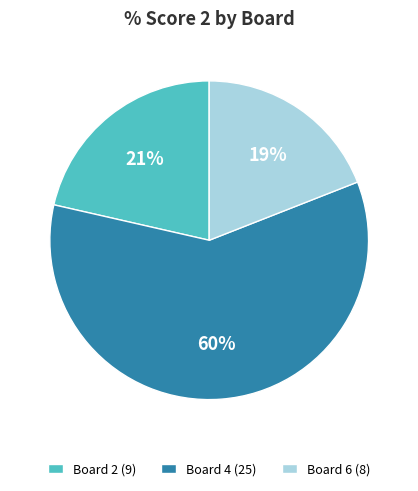

Does any single category account for the majority?

Yes